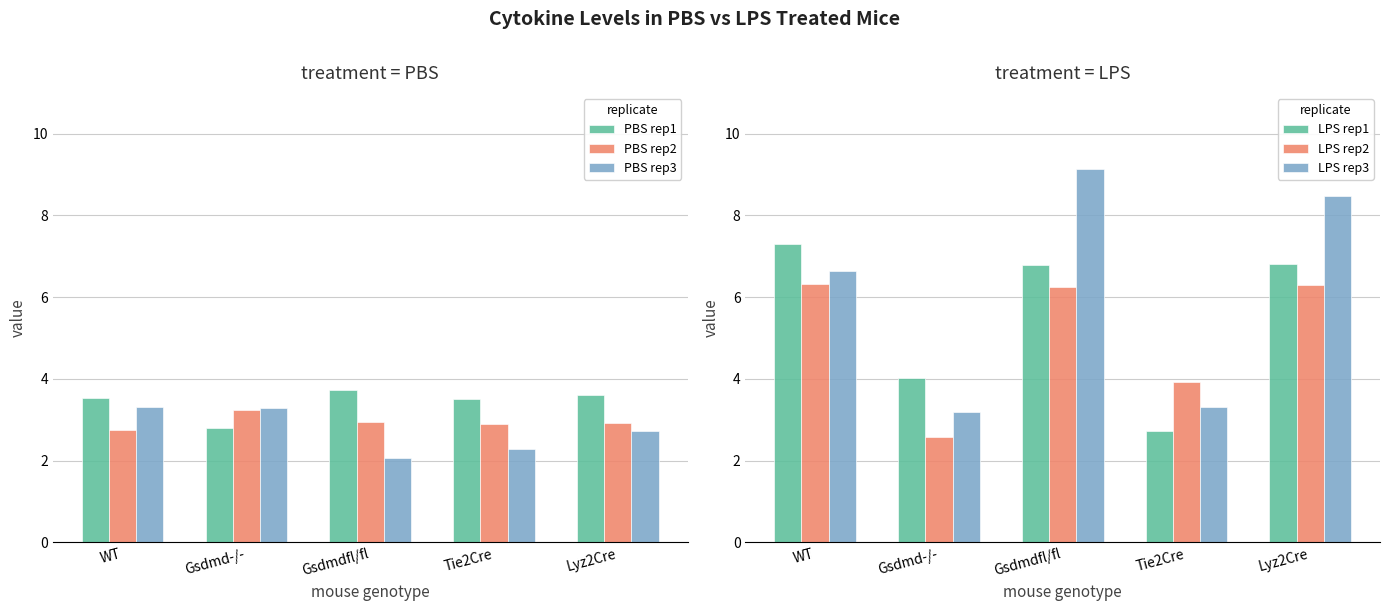

The value of PBS rep1 at WT is 3.5. True or false?

True